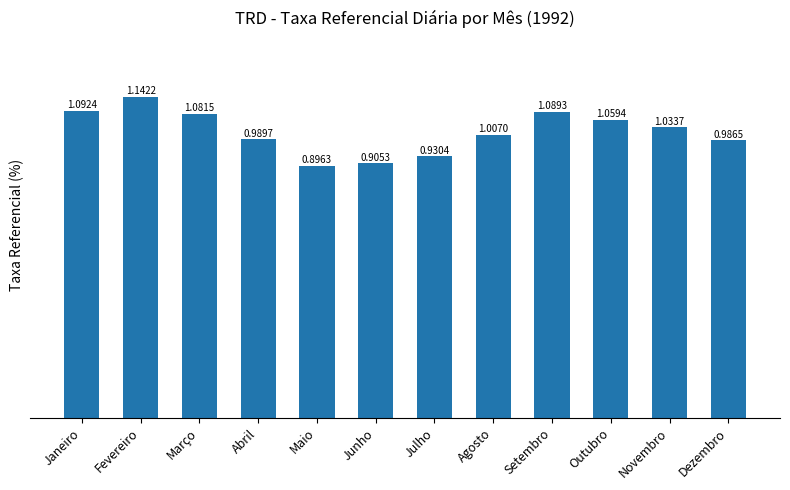

What is the label of the 8th bar from the left?

Agosto